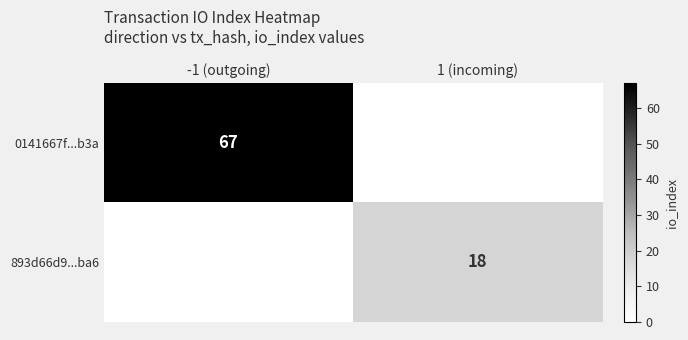

At which category is the sum across all series the highest?

-1 (outgoing)